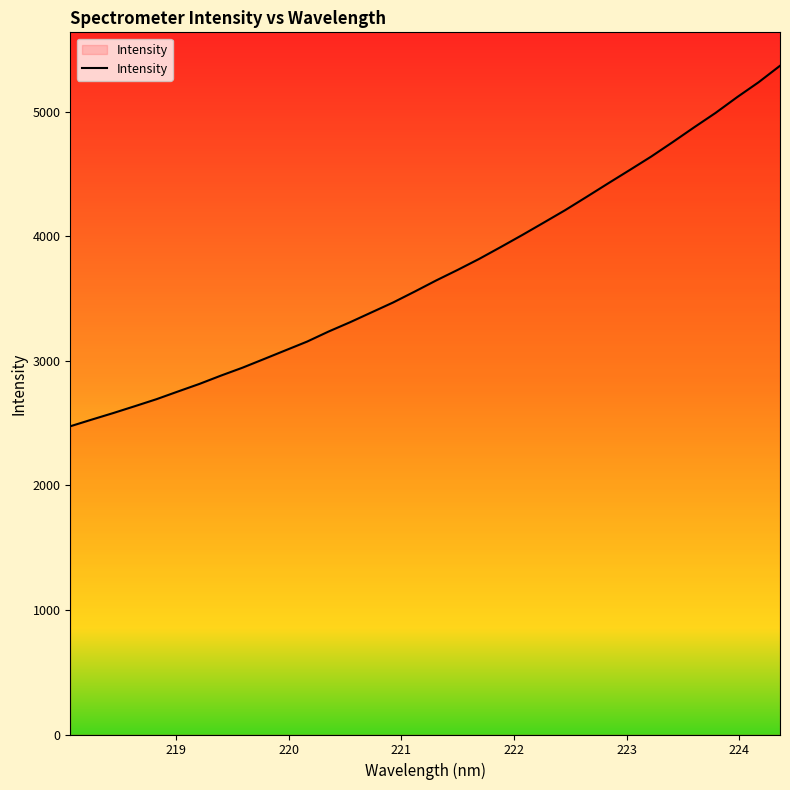

What is the minimum value shown in the chart?

2474.0